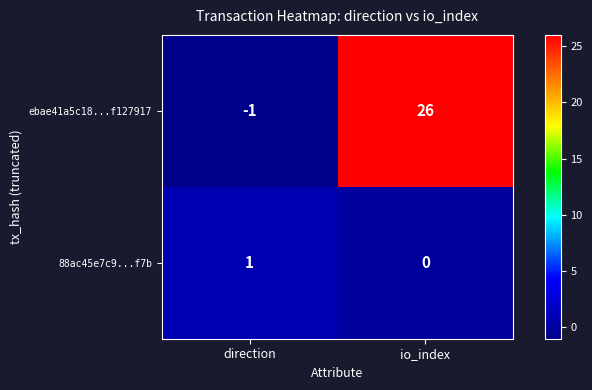

Reading right to left, what are all the values shown in this chart?

ebae41a5c18...f127917: io_index=26	direction=-1
88ac45e7c9...f7b: io_index=0	direction=1